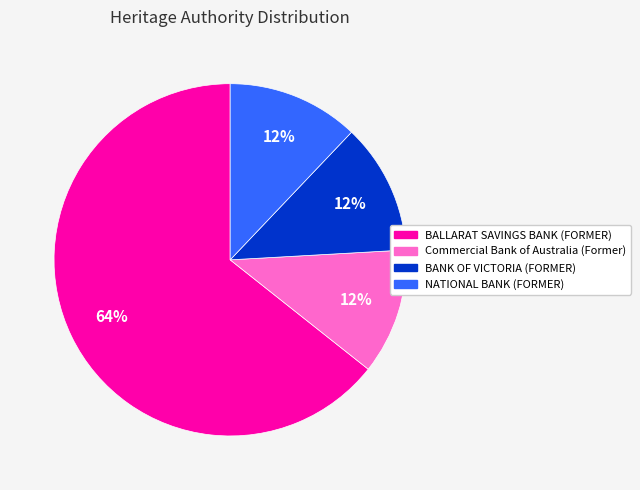

To the nearest percent, what is the average slice percentage?

25%